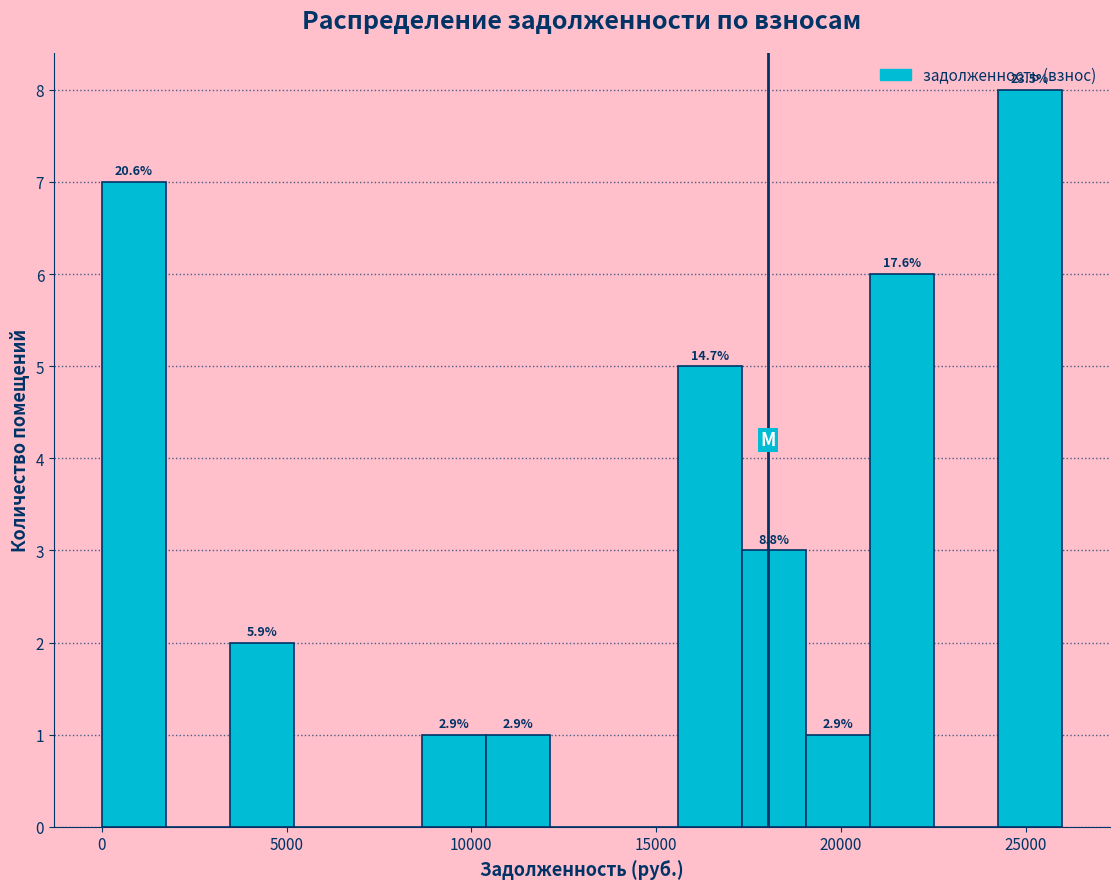

Around what value on the x-axis is the tallest bar? Give the approximate position of its centre, as read against the axis.

25000